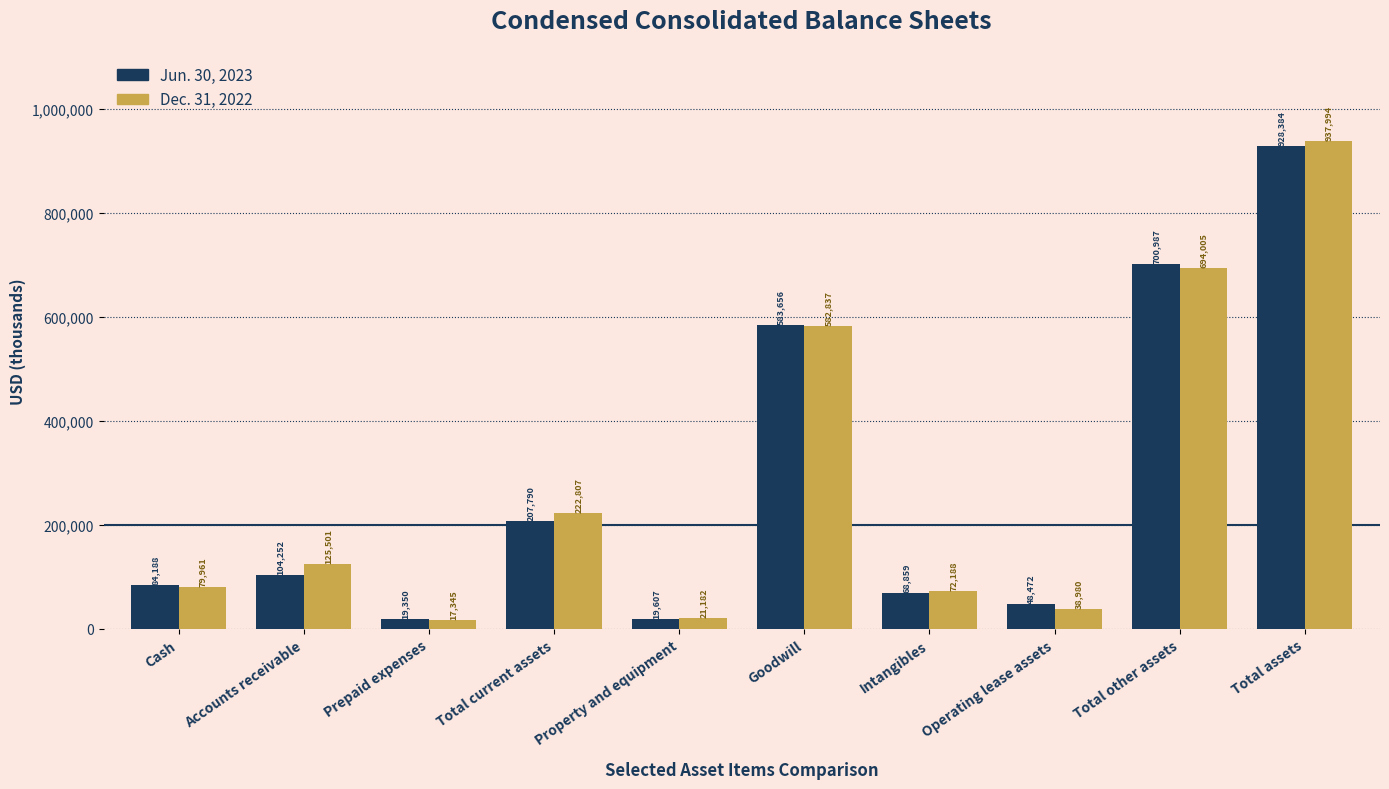

How many values in the Dec. 31, 2022 series are below 125501?

5